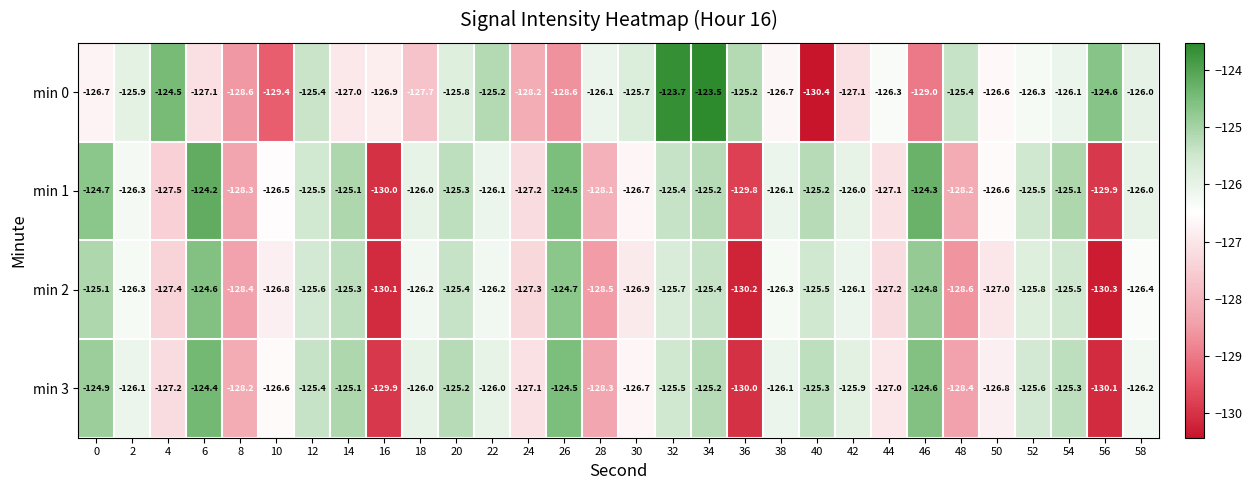

What is the spread (max minus min) of values at 26?

4.1